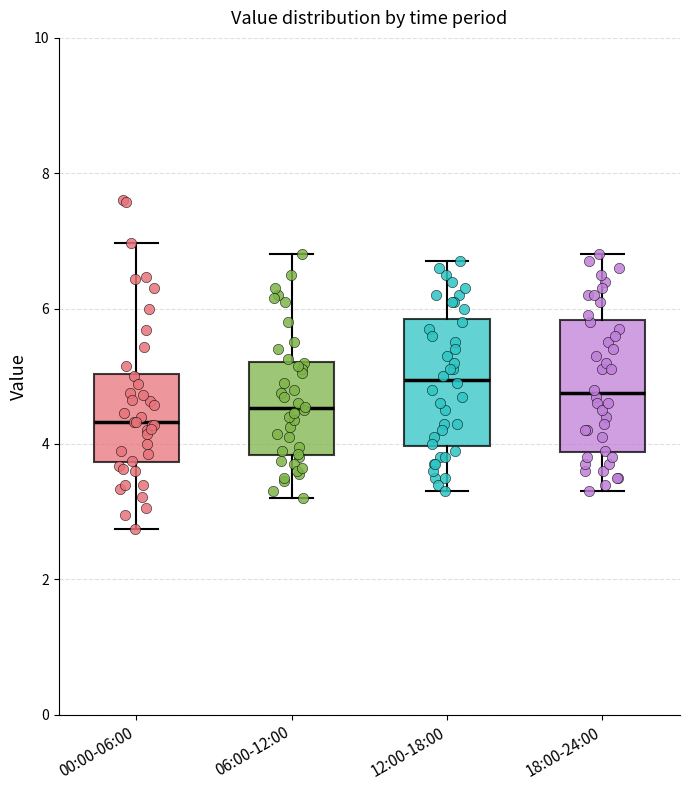

Reading left to right, transcribe this box plot: for each box, give where its median line is, the range the box spans, and where its two whiskers end, as read against the y-axis. The values are not printed on the chart, so give them approximately, as read against the axis.

00:00-06:00: median 4.4, box 3.8 to 5.0, whiskers 2.8 to 7.0
06:00-12:00: median 4.6, box 3.8 to 5.2, whiskers 3.2 to 6.8
12:00-18:00: median 5.0, box 4.0 to 5.8, whiskers 3.4 to 6.8
18:00-24:00: median 4.8, box 3.8 to 5.8, whiskers 3.4 to 6.8